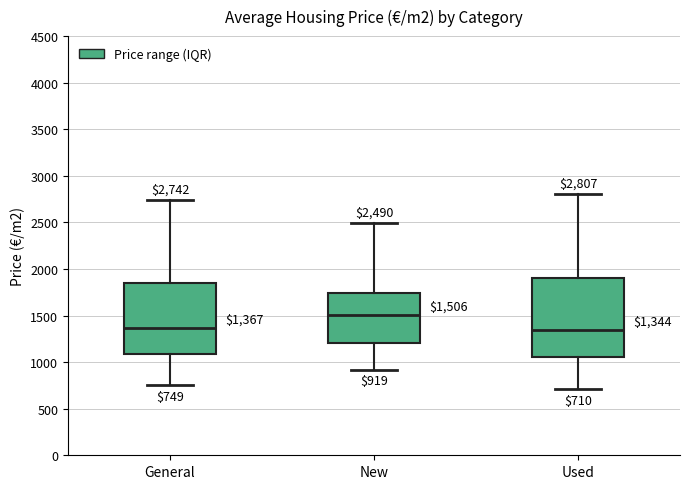

Which box is the tallest, from its lower edge to its upper edge?

Used